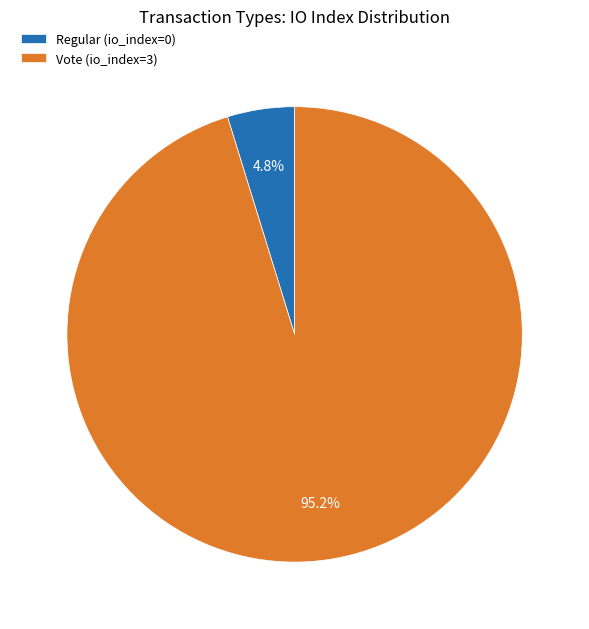

Which slice is the largest?

Vote